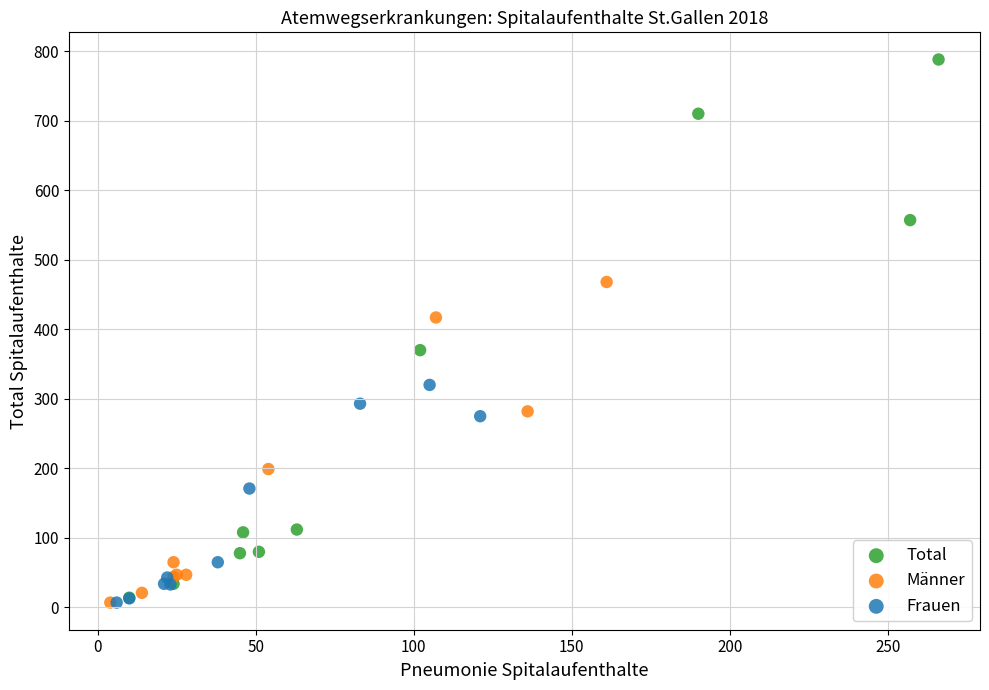

Which series reaches the maximum Y coordinate?

Total